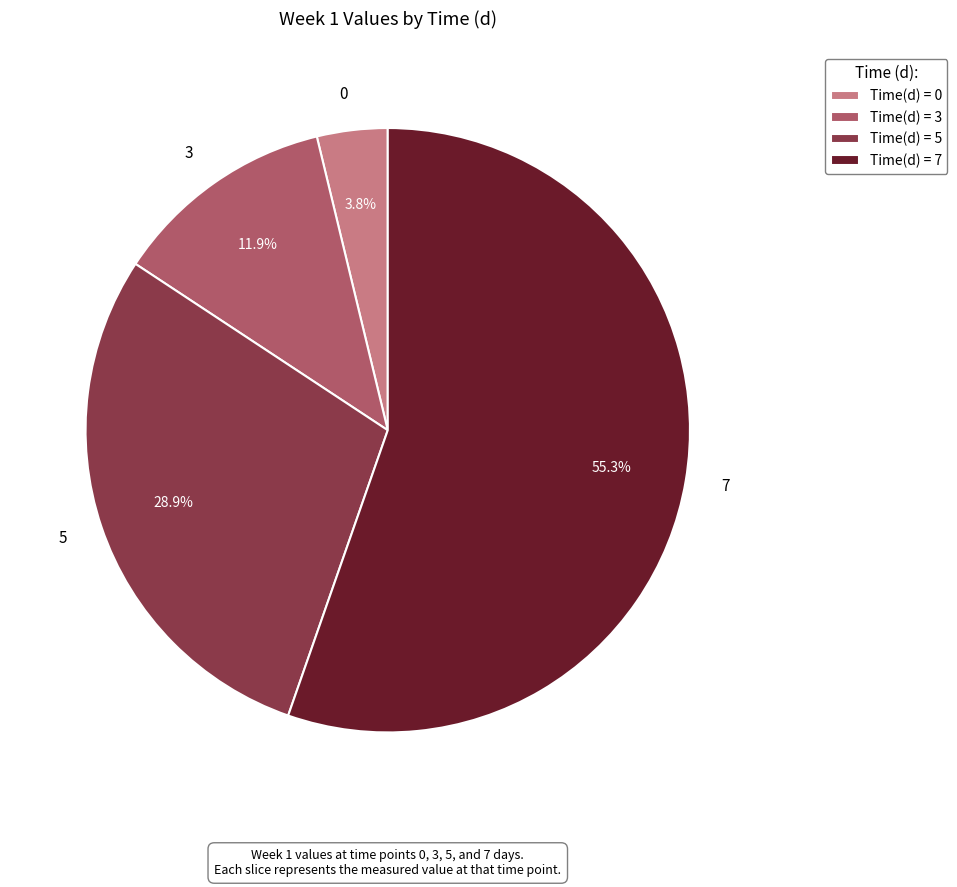

Count the number of slices in the pie.

4